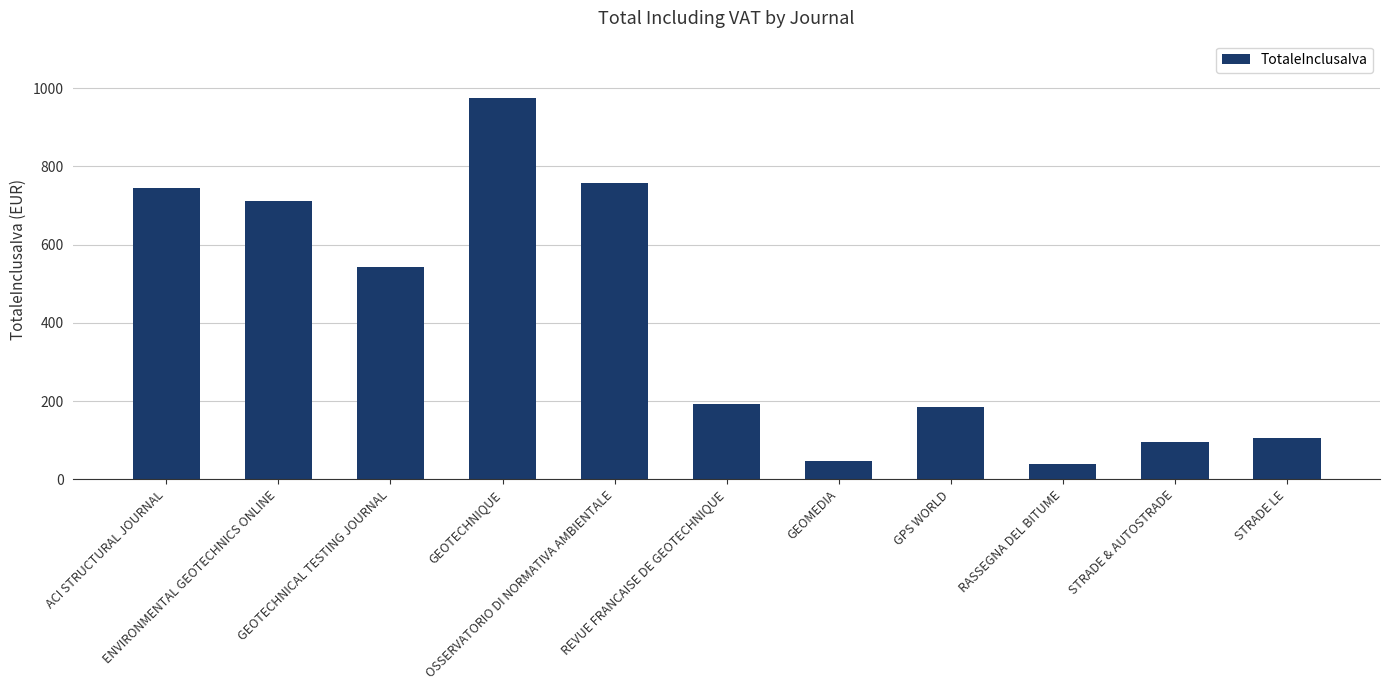

The value at GEOTECHNICAL TESTING JOURNAL is 208.8. True or false?

False